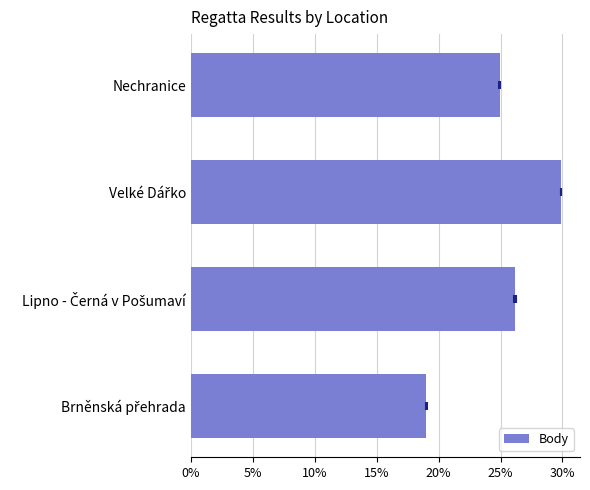

How many data points does each series have?

4